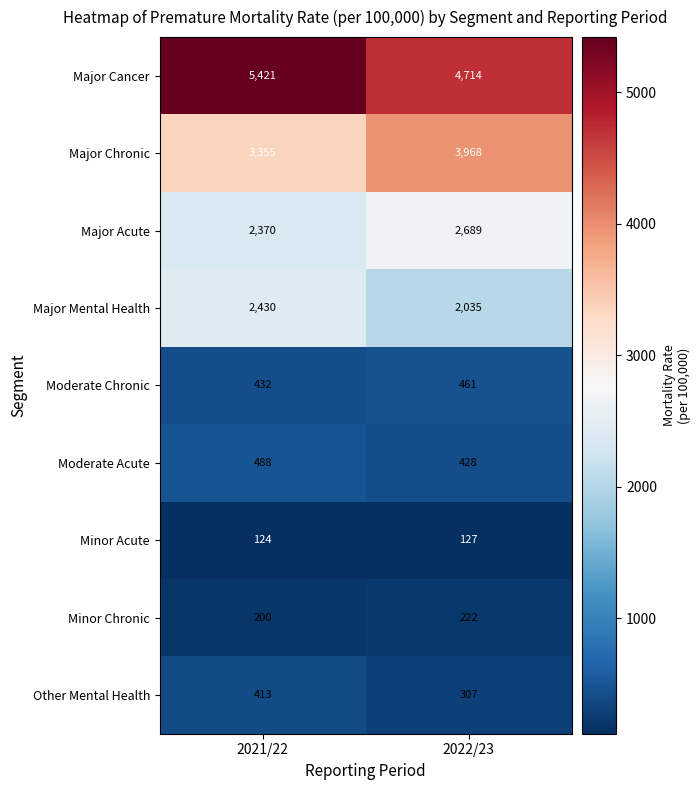

Reading left to right, list all the values displayed in this chart.

Major Cancer: 2021/22=5421	2022/23=4714
Major Chronic: 2021/22=3355	2022/23=3968
Major Acute: 2021/22=2370	2022/23=2689
Major Mental Health: 2021/22=2430	2022/23=2035
Moderate Chronic: 2021/22=432	2022/23=461
Moderate Acute: 2021/22=488	2022/23=428
Minor Acute: 2021/22=124	2022/23=127
Minor Chronic: 2021/22=200	2022/23=222
Other Mental Health: 2021/22=413	2022/23=307